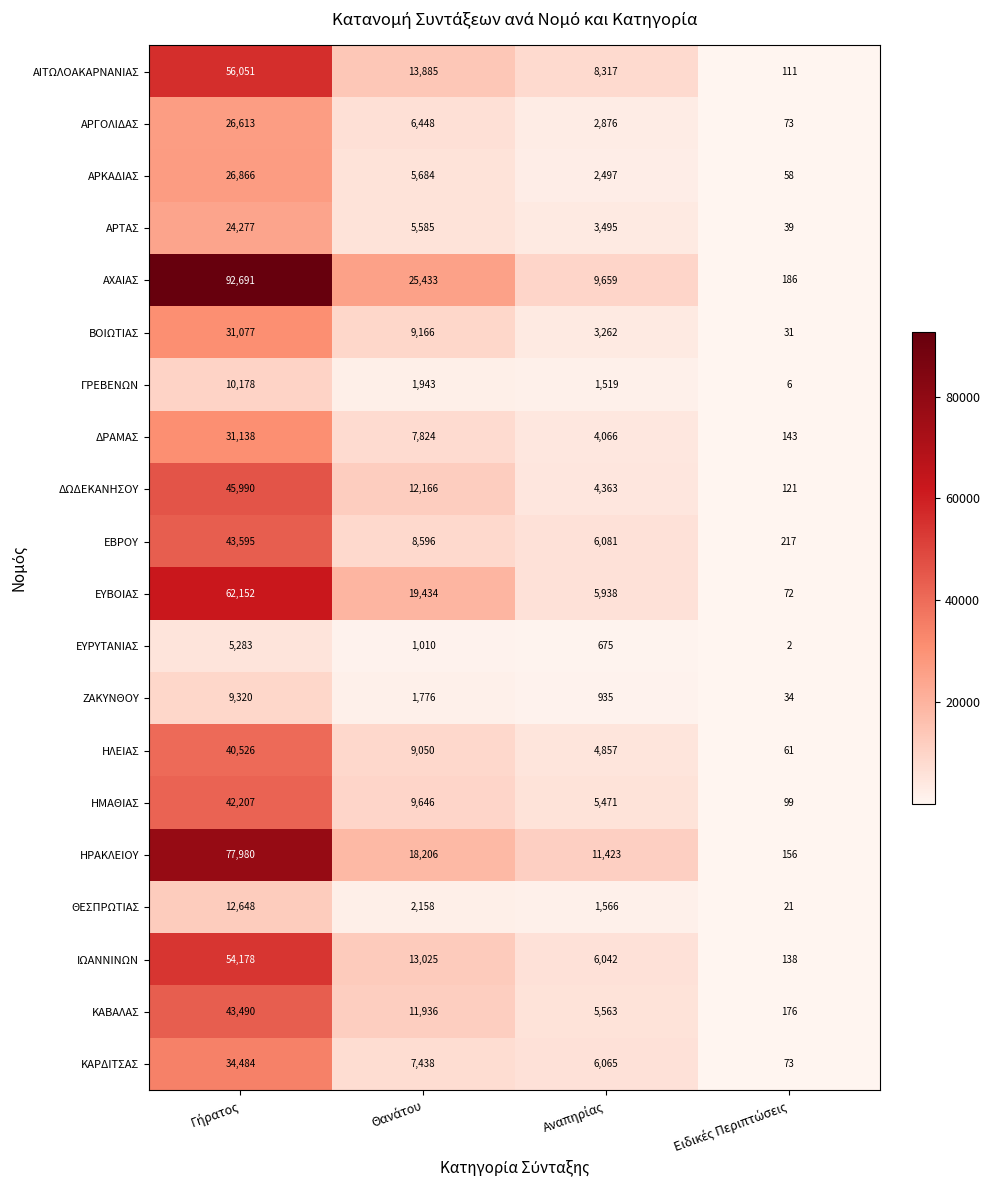

What is the maximum value for ΑΡΤΑΣ?

24277